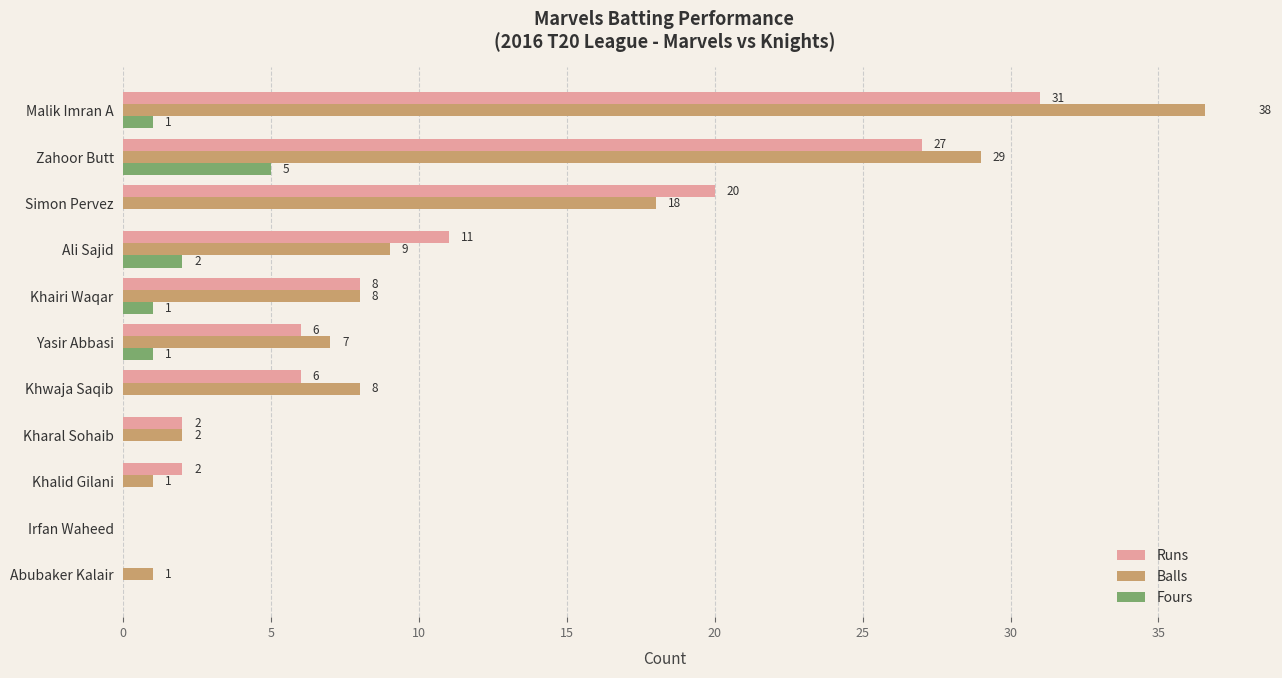

What is the average value of the Runs series?

10